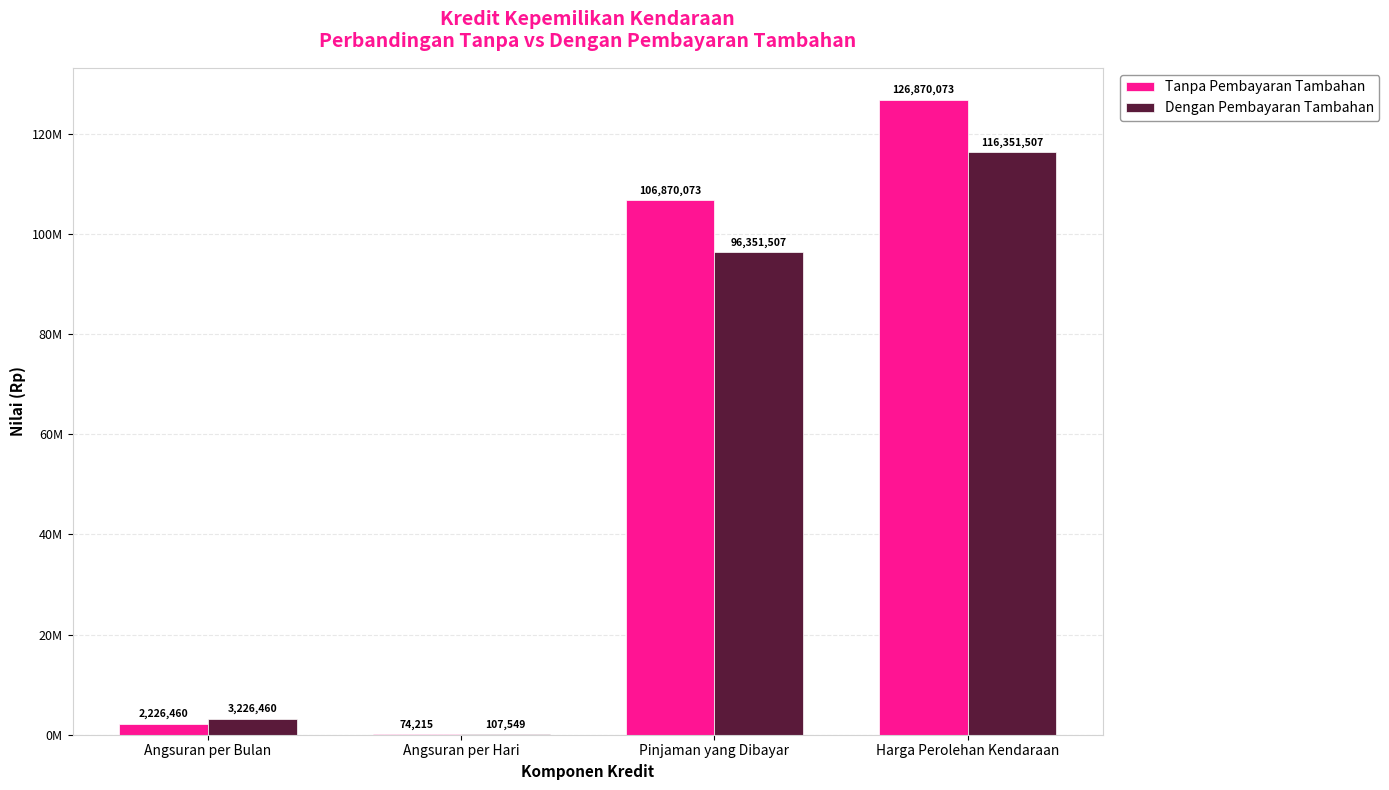

Rank the series by their maximum value, from lowest to highest.

Dengan Pembayaran Tambahan, Tanpa Pembayaran Tambahan